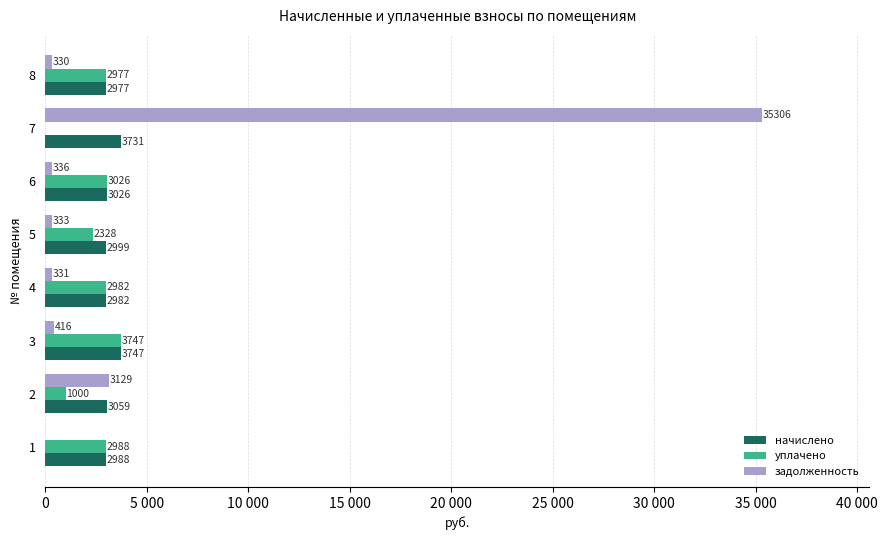

What is the greatest value displayed?

35306.0